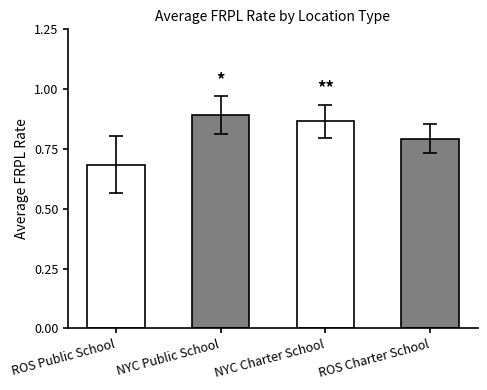

List the labels in order of value, largest first.

NYC Public School, NYC Charter School, ROS Charter School, ROS Public School